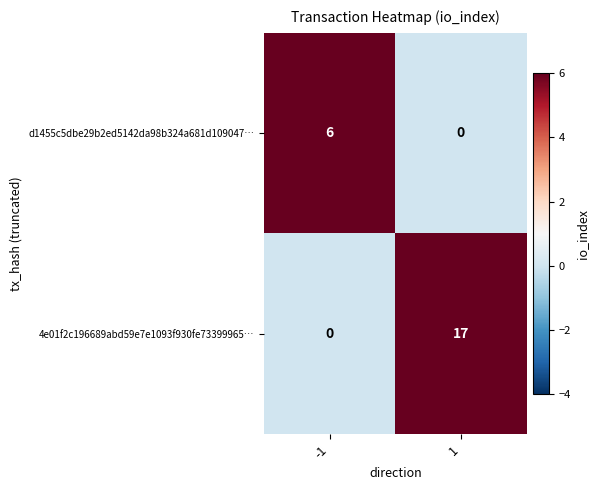

Rank the categories by d1455c5dbe29b2ed5142da98b324a681d109047… value from lowest to highest.

1, -1